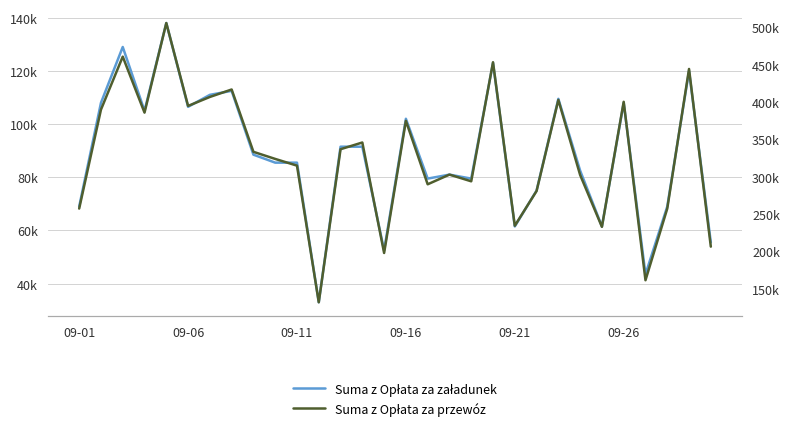

What is the sum of all Suma z Opłata za przewóz values?

9845000